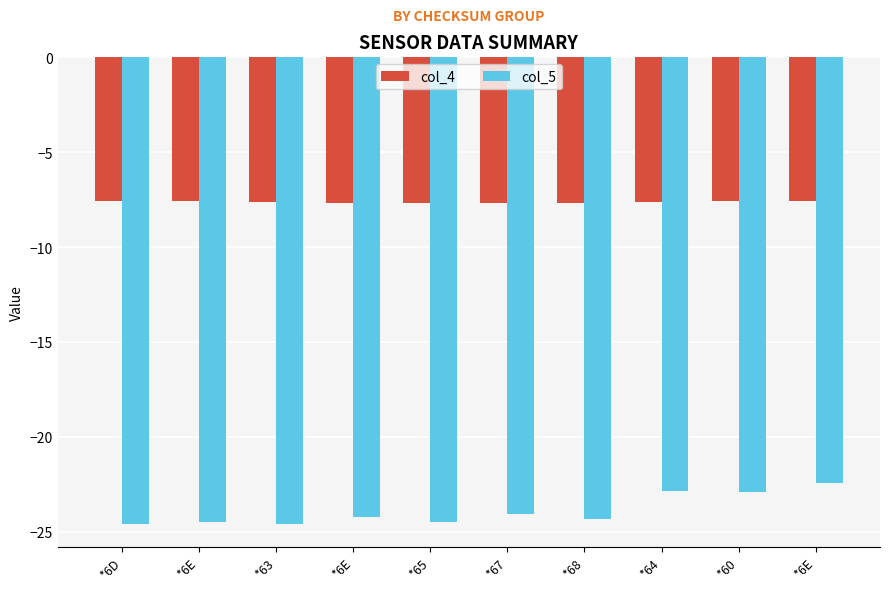

How many categories are shown in the chart?

10